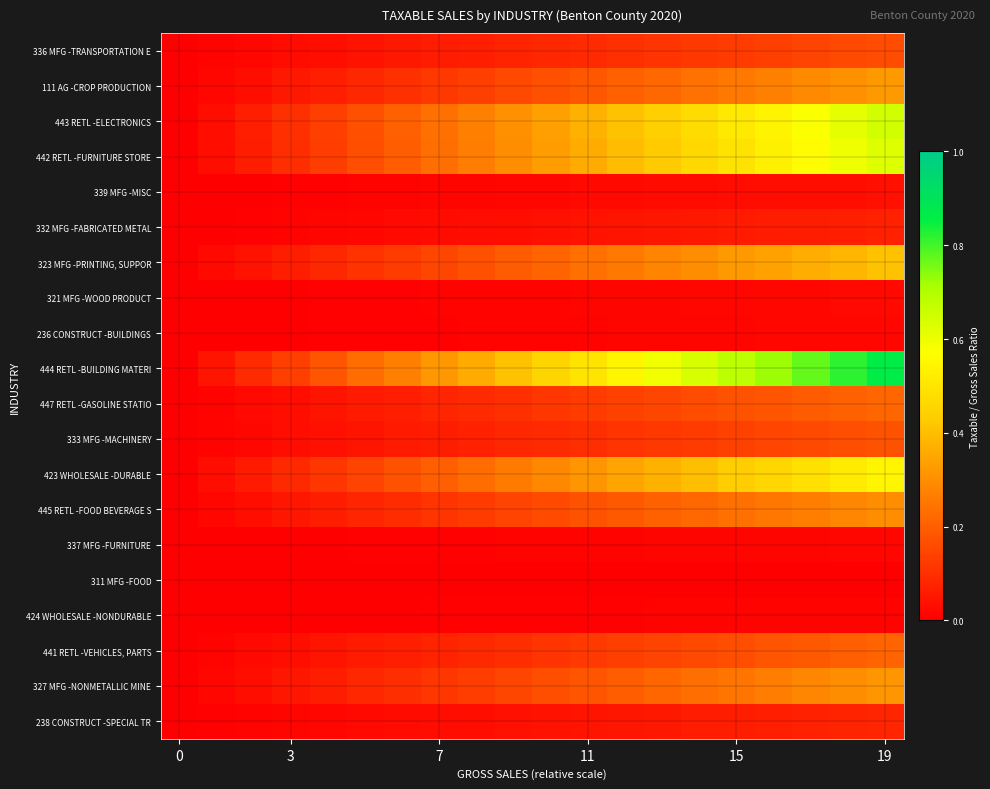

At how many categories does at least one series exceed 0?

19